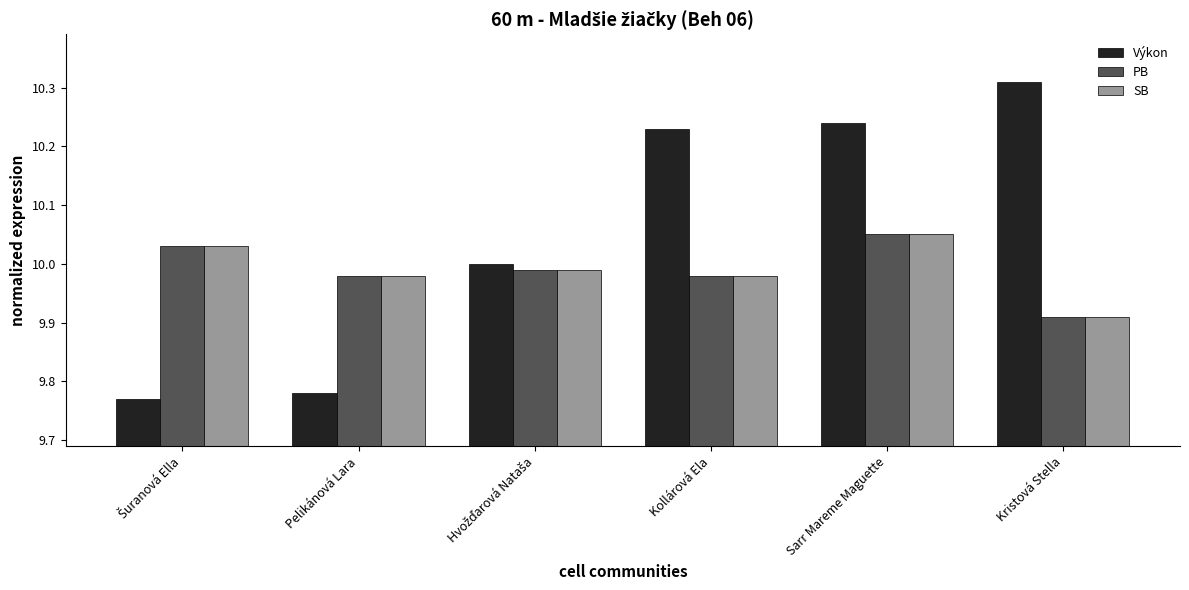

What is the difference between the highest and lowest values at Sarr Mareme Maguette?

0.2